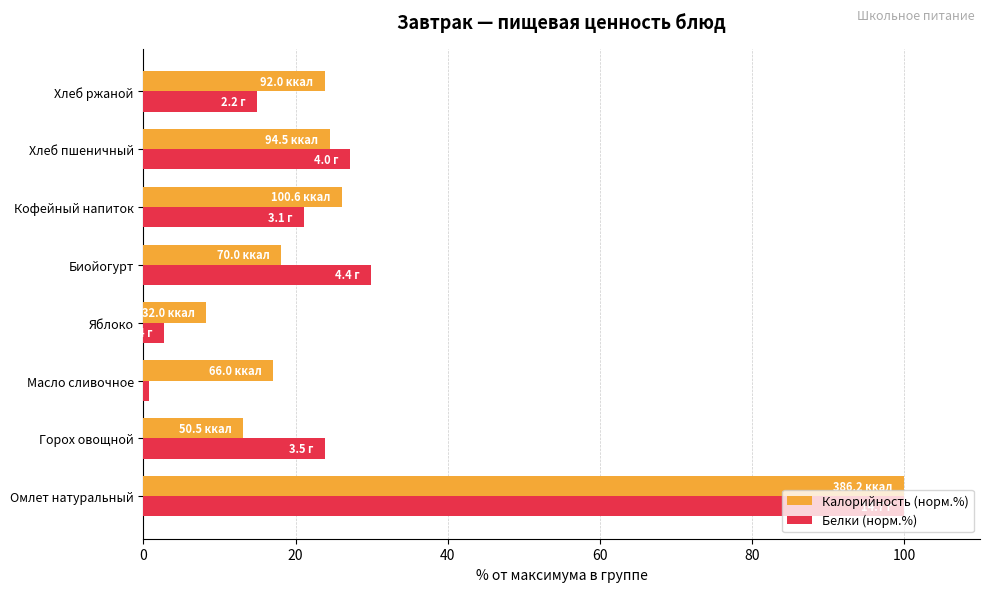

What is the difference between the maximum and minimum values in the Белки (норм.%) series?

99.3